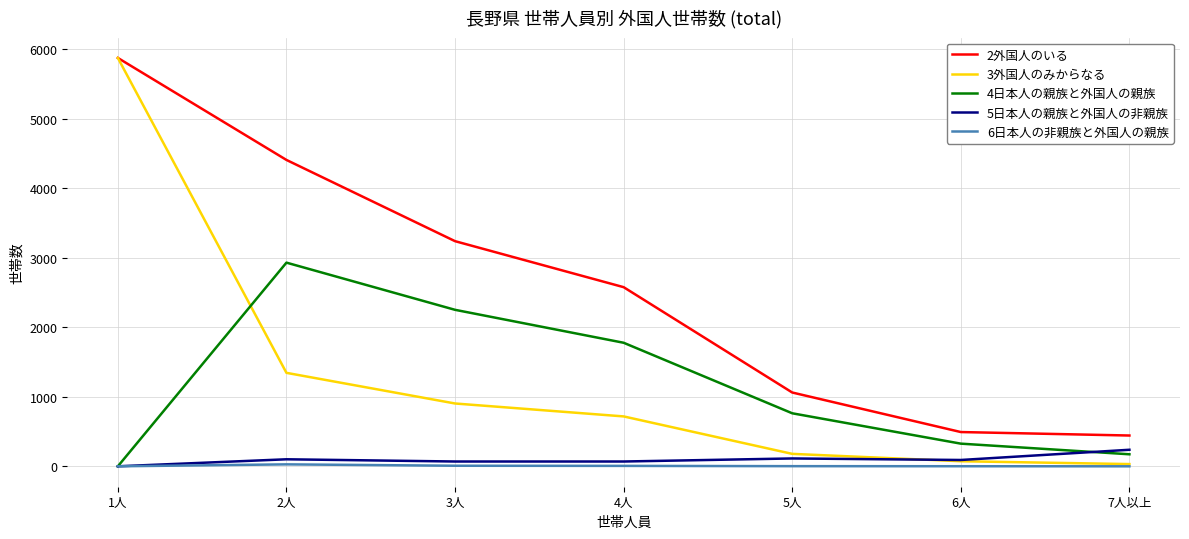

What is the difference between the maximum and minimum values in the 5日本人の親族と外国人の非親族 series?

238